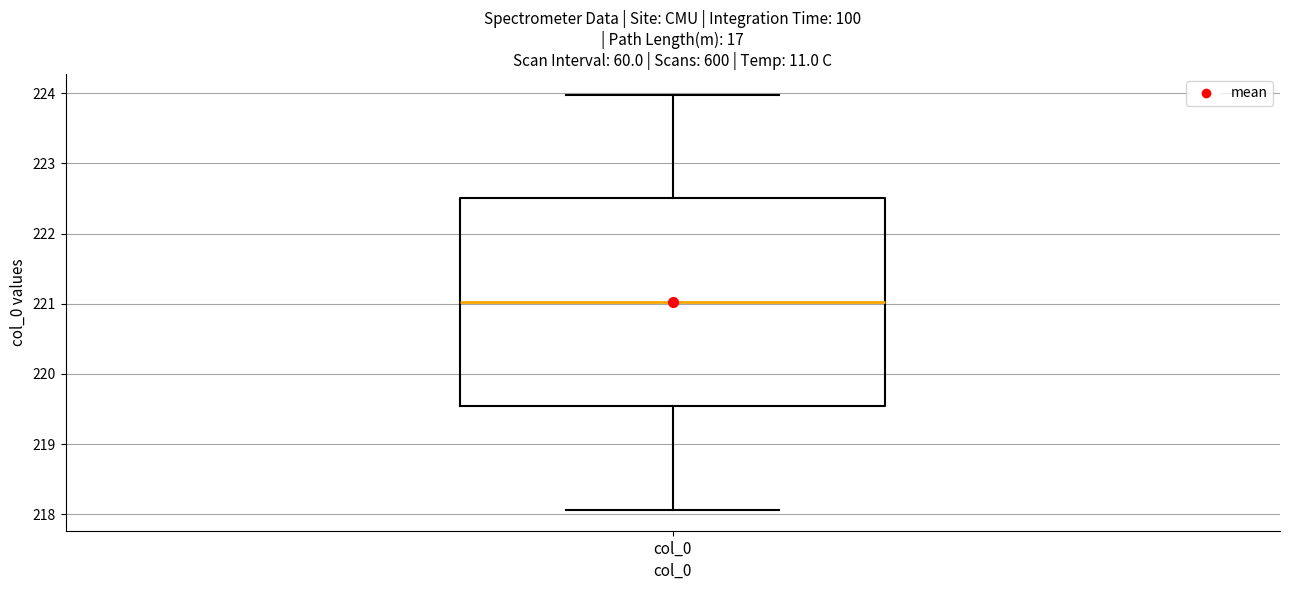

Read this box plot against the y-axis: the position of the median line, the range covered by the box, and the ends of both whiskers. The values are not printed on the chart, so give them approximately, as read against the axis.

median 221.0, box 219.5 to 222.5, whiskers 218.1 to 224.0